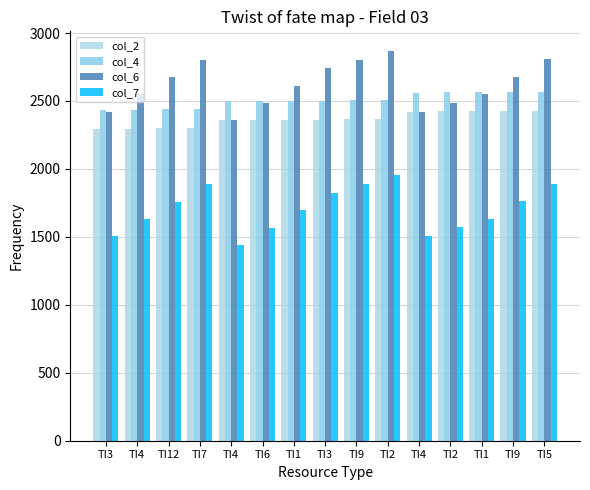

Between TI2 and TI1, which is larger?

TI1